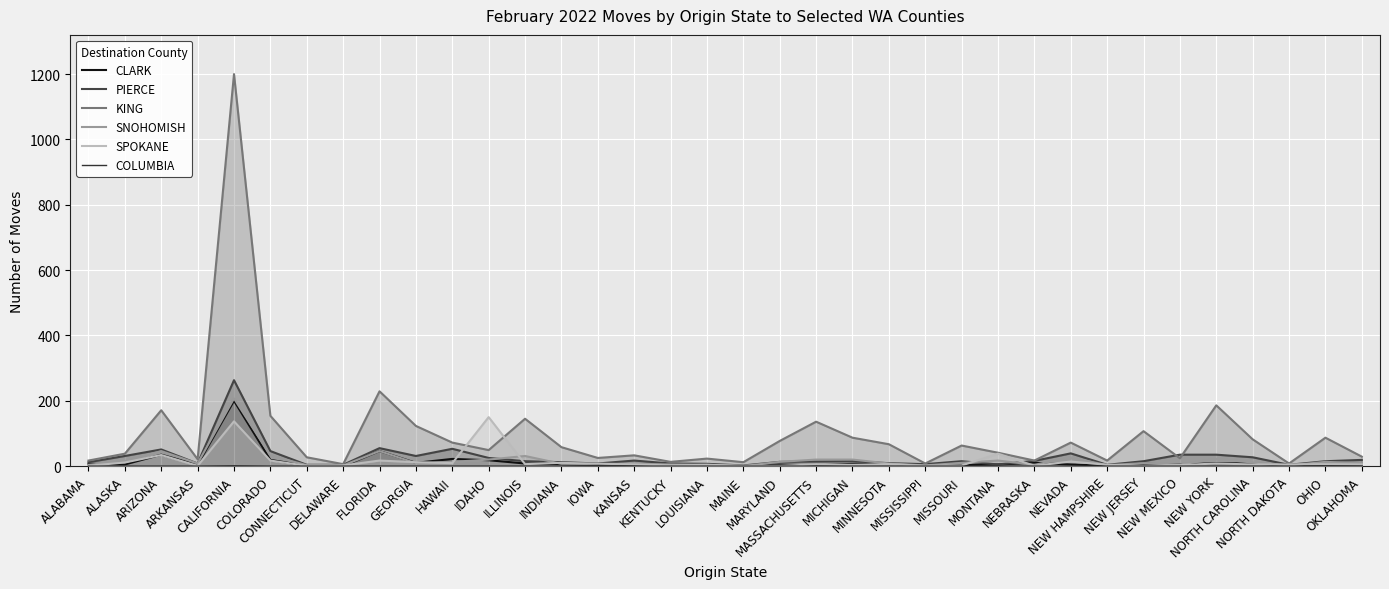

Which series ends up on top after the final intersection of SNOHOMISH and CLARK?

SNOHOMISH